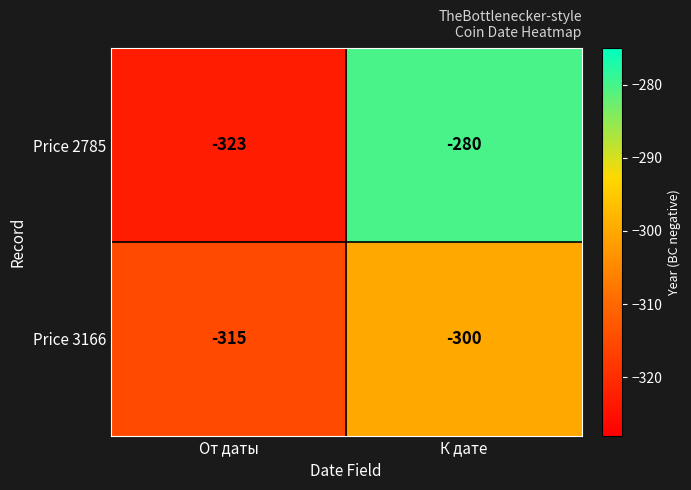

At which category does the chart reach its minimum across all series?

От даты